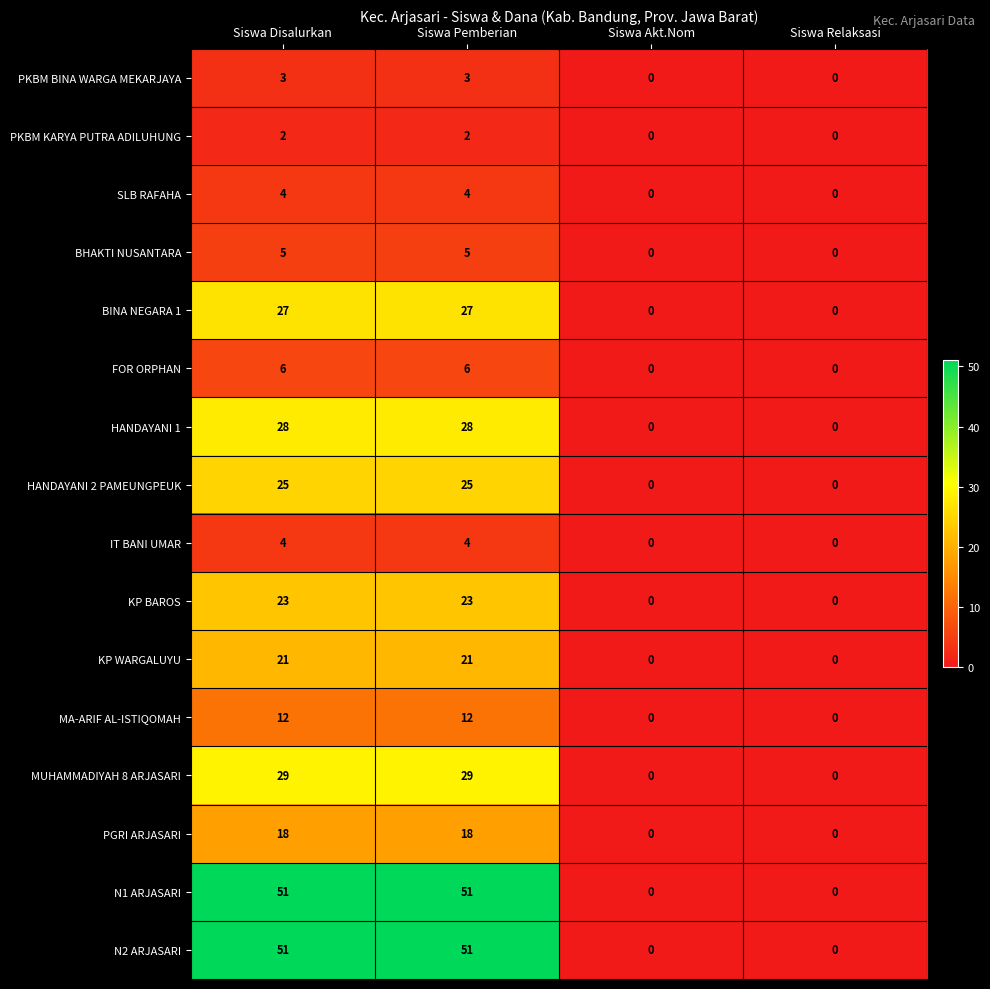

Is the value of MA-ARIF AL-ISTIQOMAH at Siswa Pemberian greater than the value of MUHAMMADIYAH 8 ARJASARI at Siswa Relaksasi?

Yes